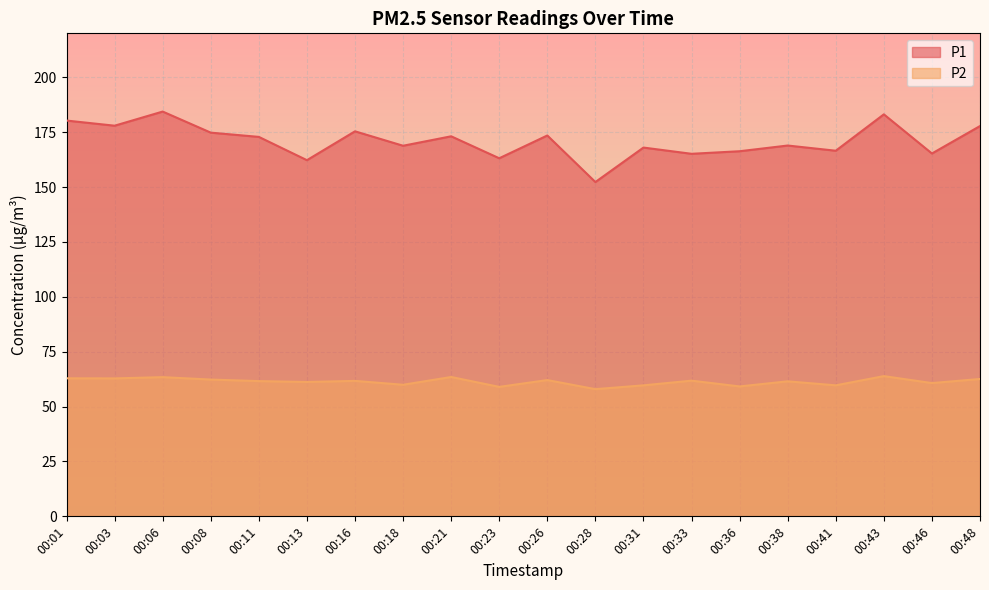

True or false: P2 and P1 intersect in this chart.

False